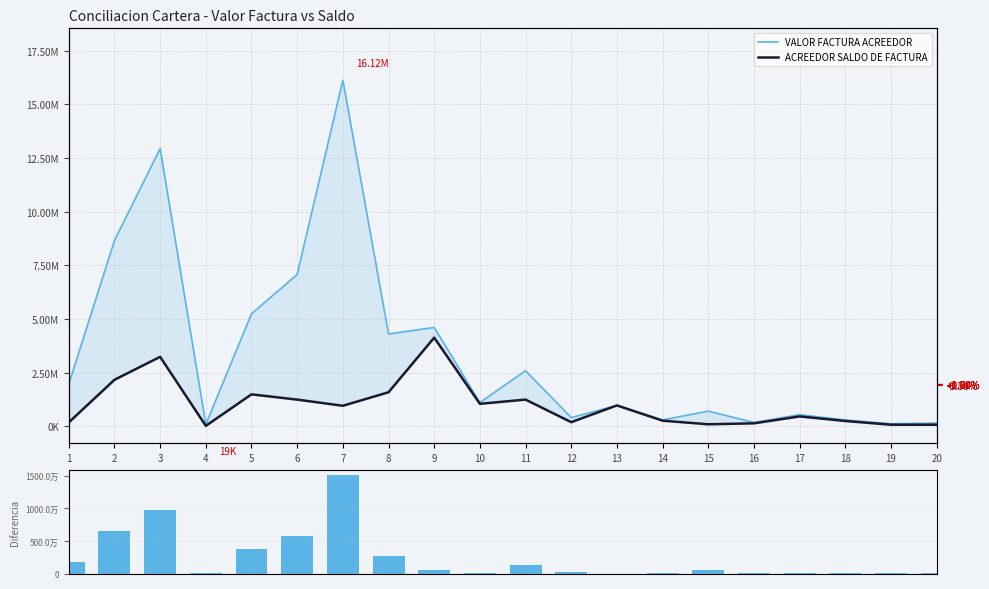

Is the value of ACREEDOR SALDO DE FACTURA at 7 greater than the value of |Factura - Saldo| at 20?

Yes